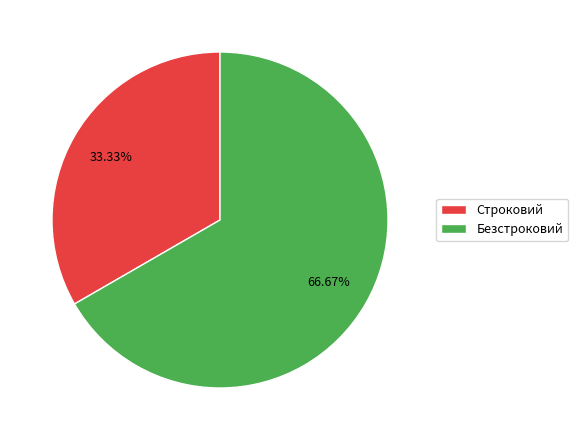

What is the smallest slice in the pie chart?

Строковий